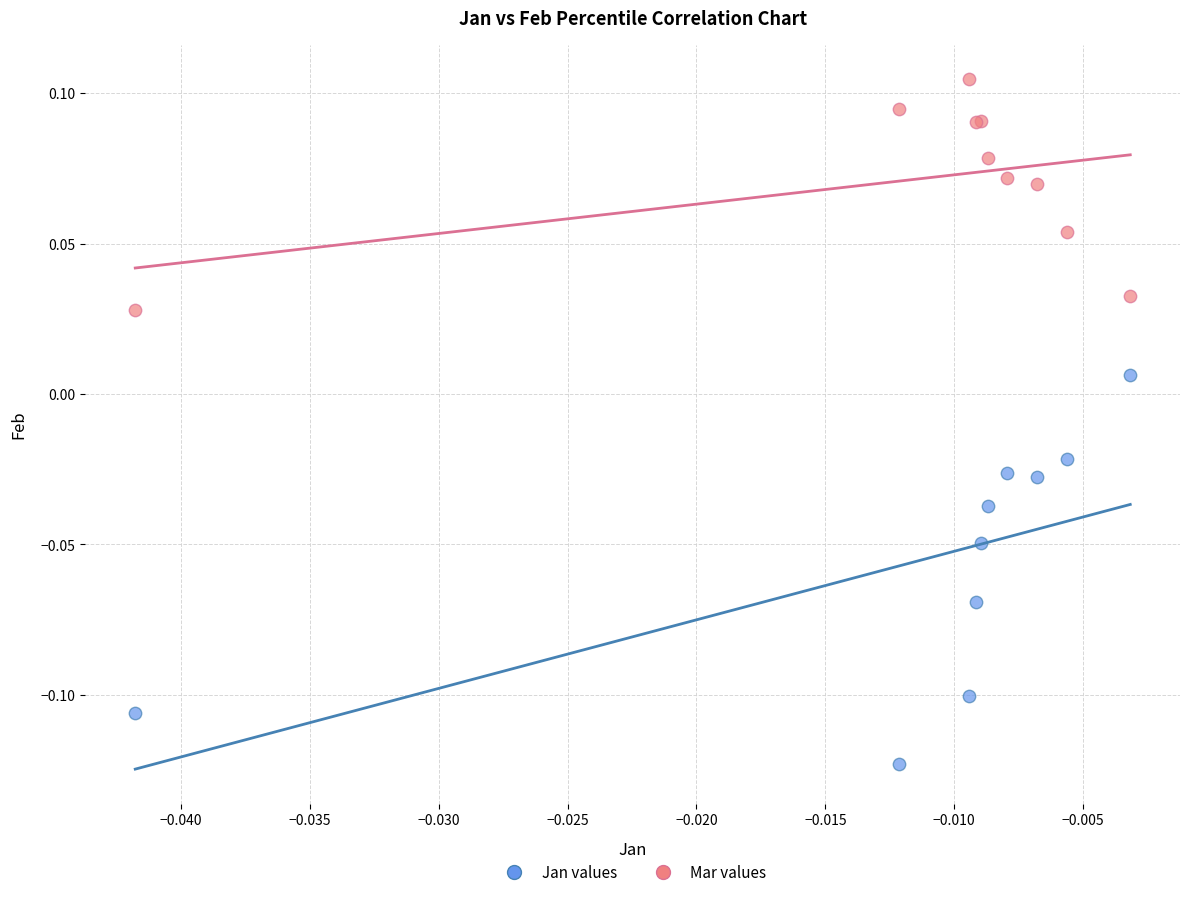

What are all the series names shown in the legend?

Jan values, Mar values